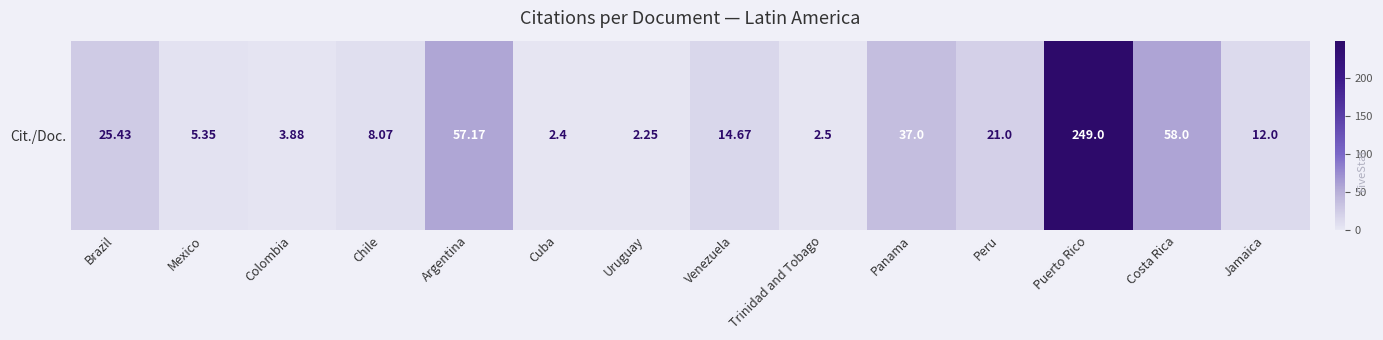

At which category does the chart reach its minimum across all series?

Uruguay